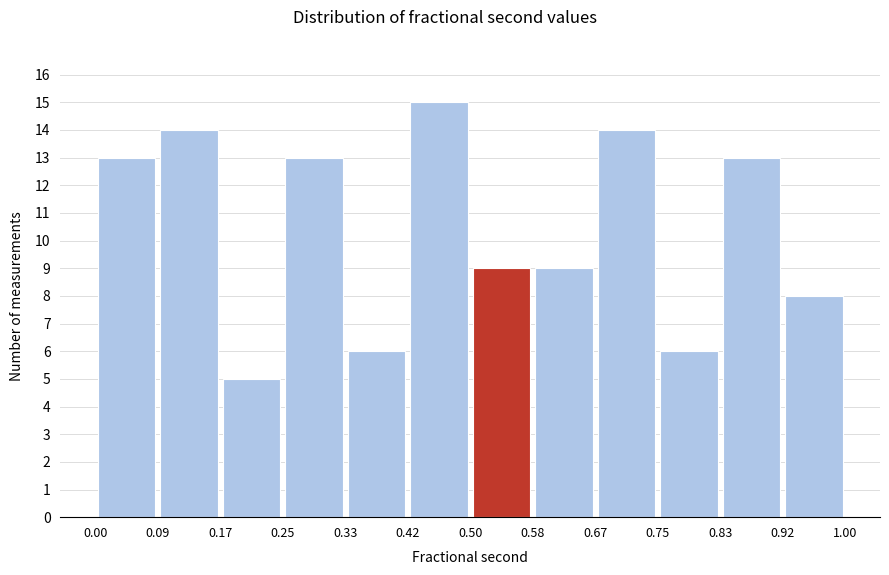

Over which range of the x-axis is the bar tallest?

0.42 to 0.50